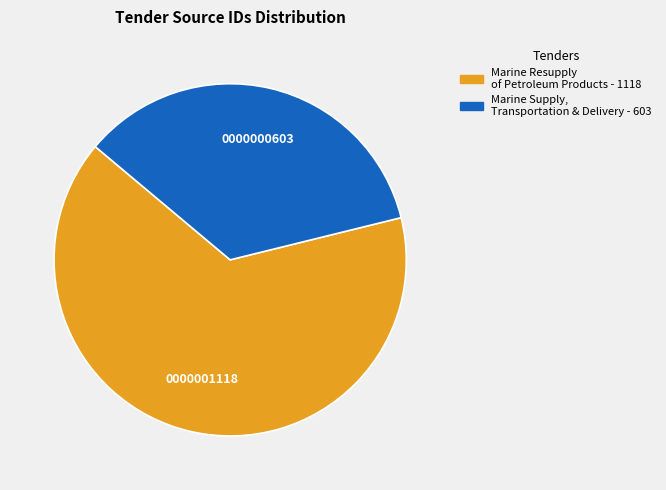

Is there any slice that represents more than half of the pie?

Yes